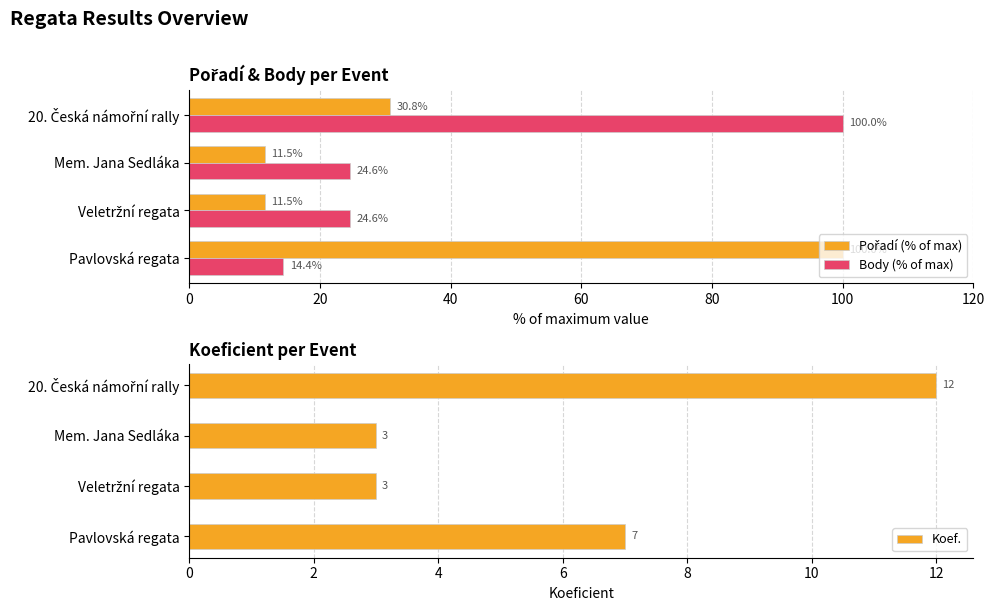

Which series has the largest range (max minus min)?

Pořadí (% of max)